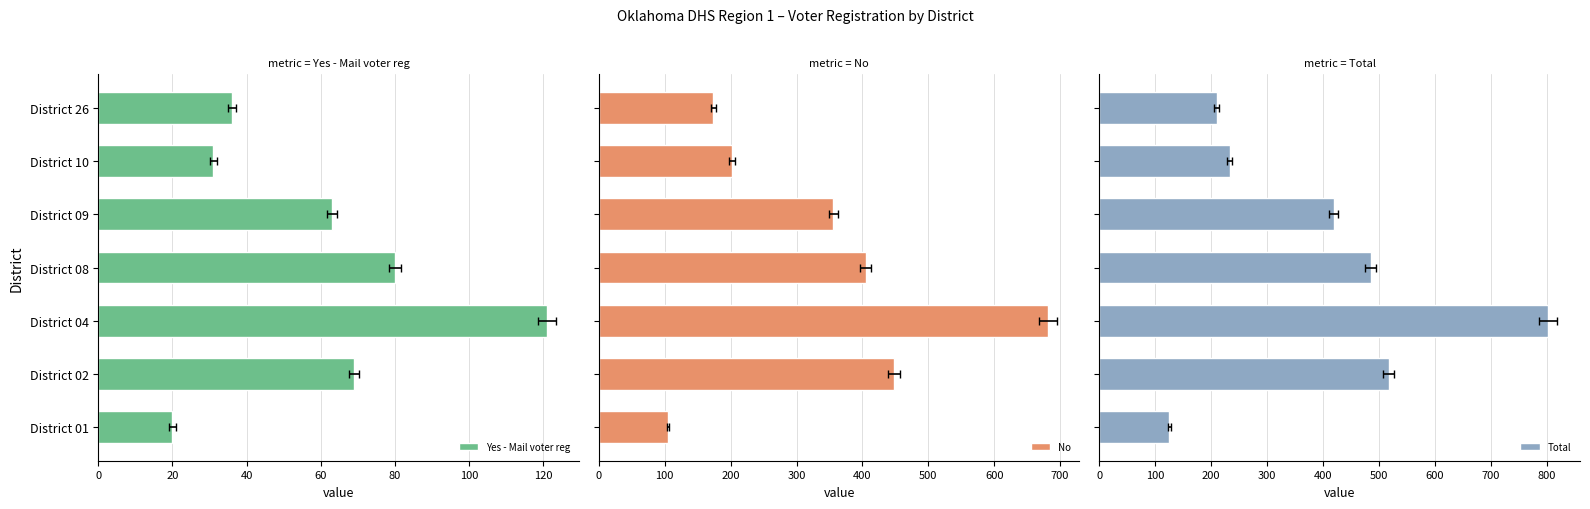

What is the minimum value for Total?

125